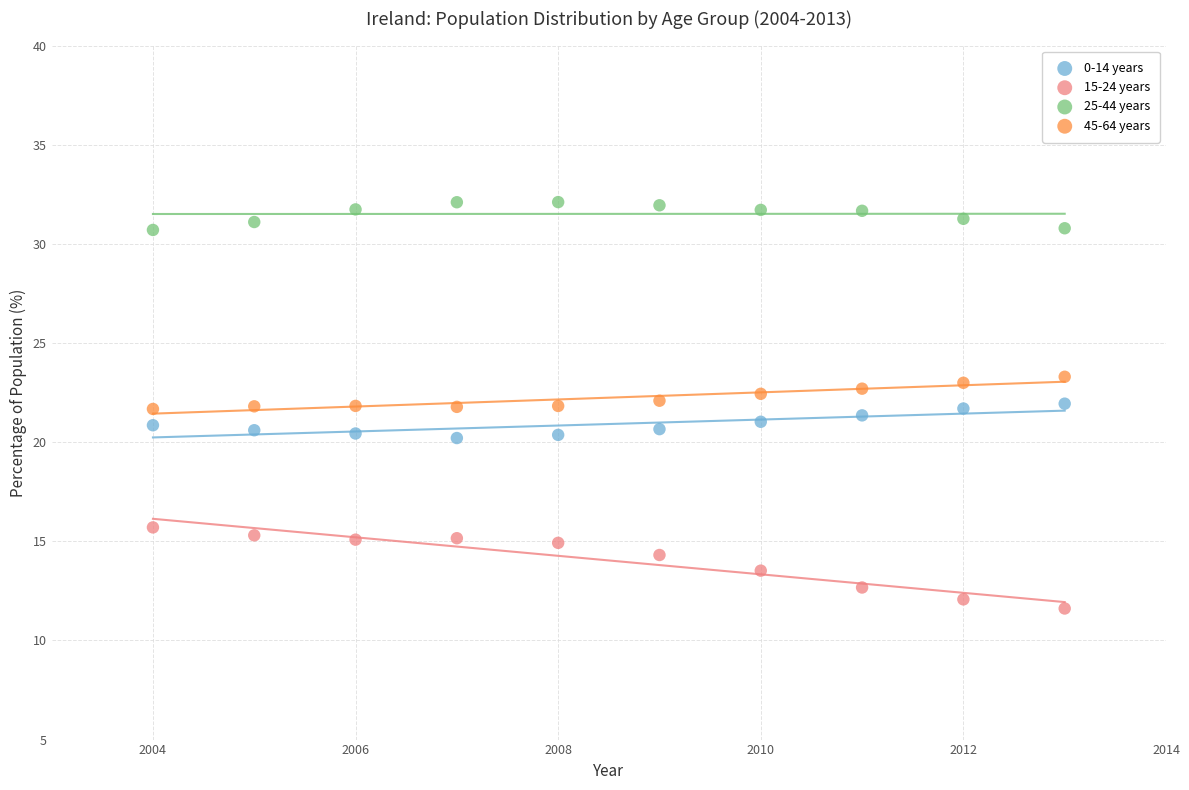

Which series contains the highest Y value?

25-44 years